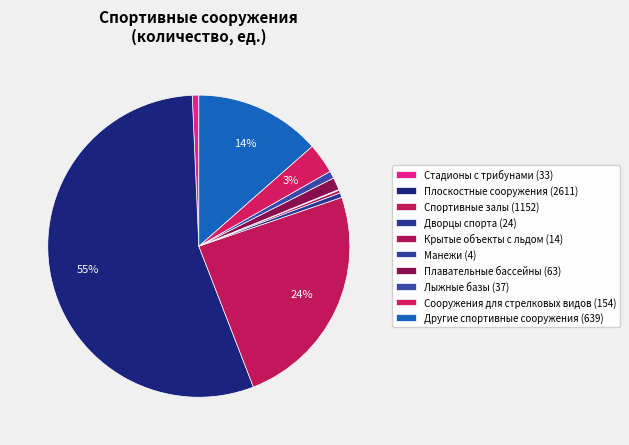

True or false: Манежи accounts for 10% of the total.

False